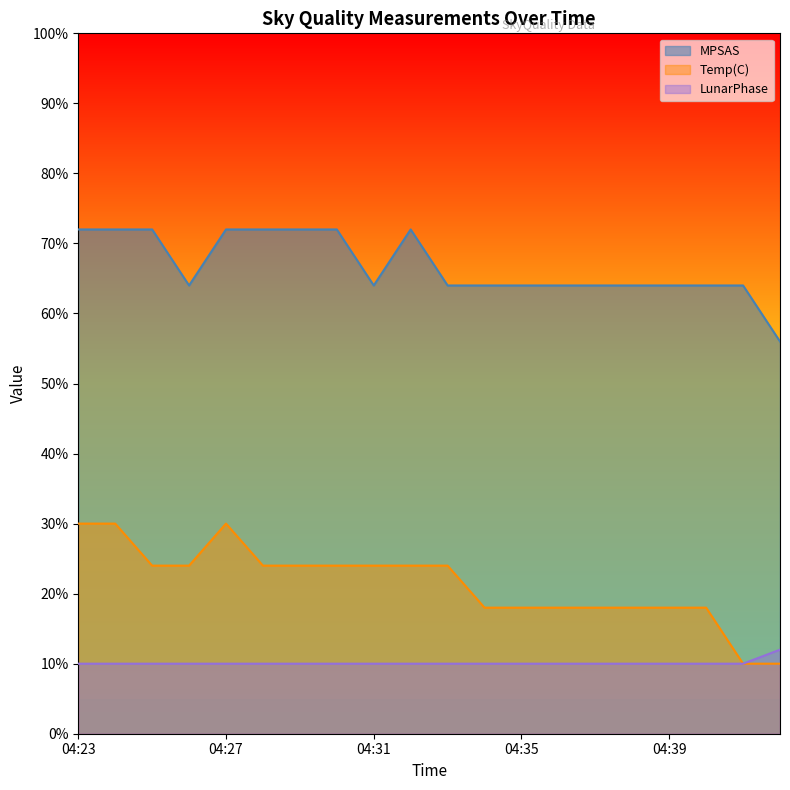

What is the smallest value displayed?

10.0